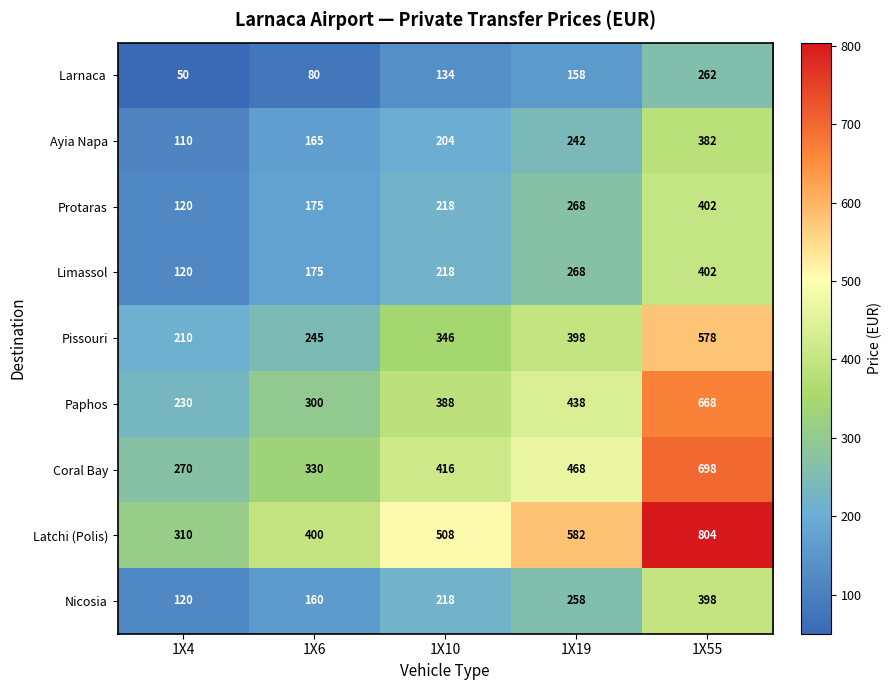

List the labels in order of Larnaca  value, smallest first.

1X4, 1X6, 1X10, 1X19, 1X55